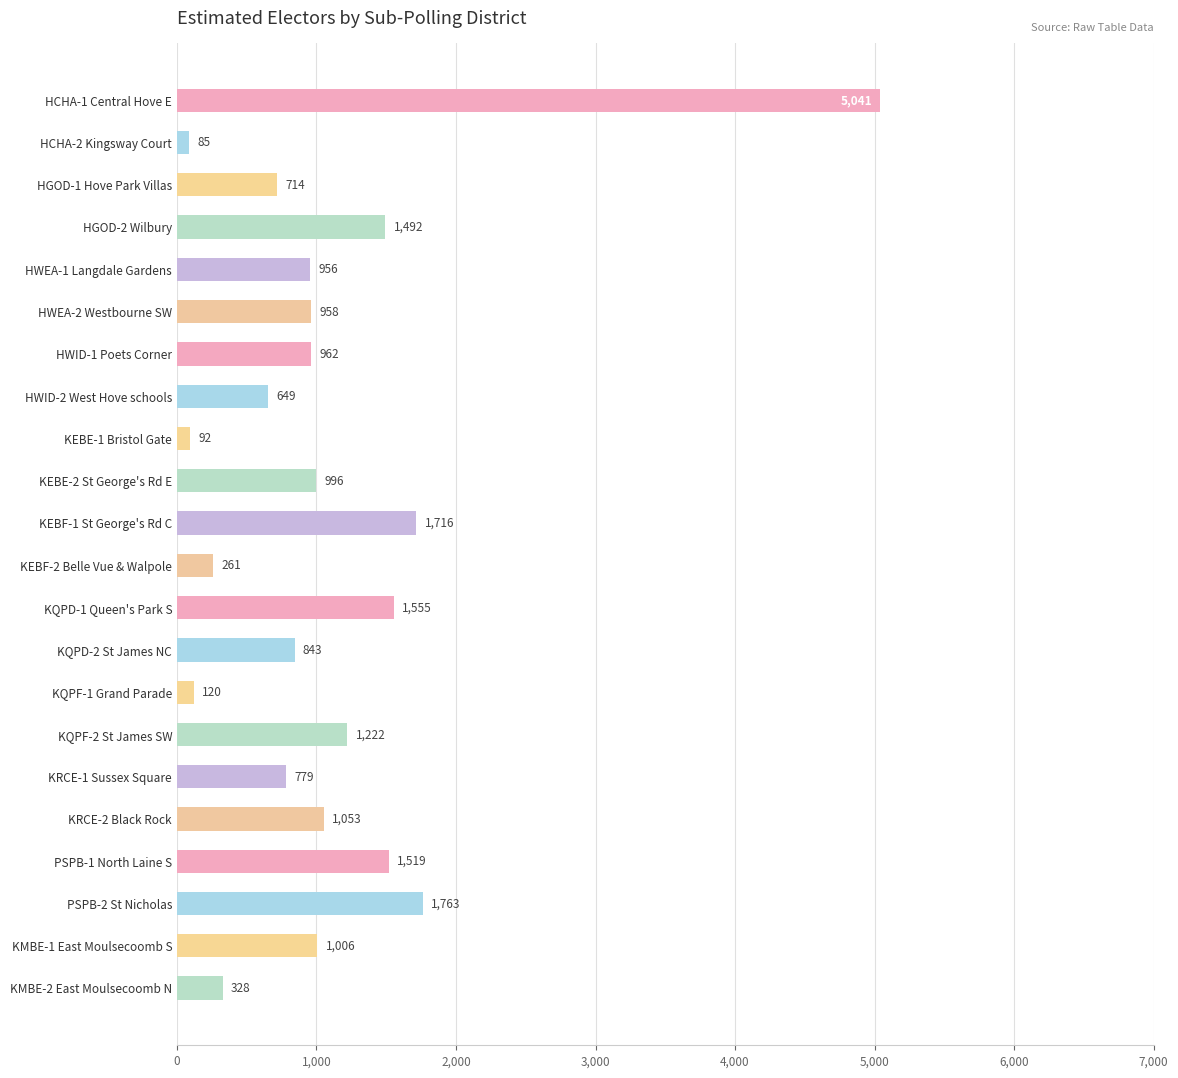

What is the difference between the second highest and second lowest values?

1671